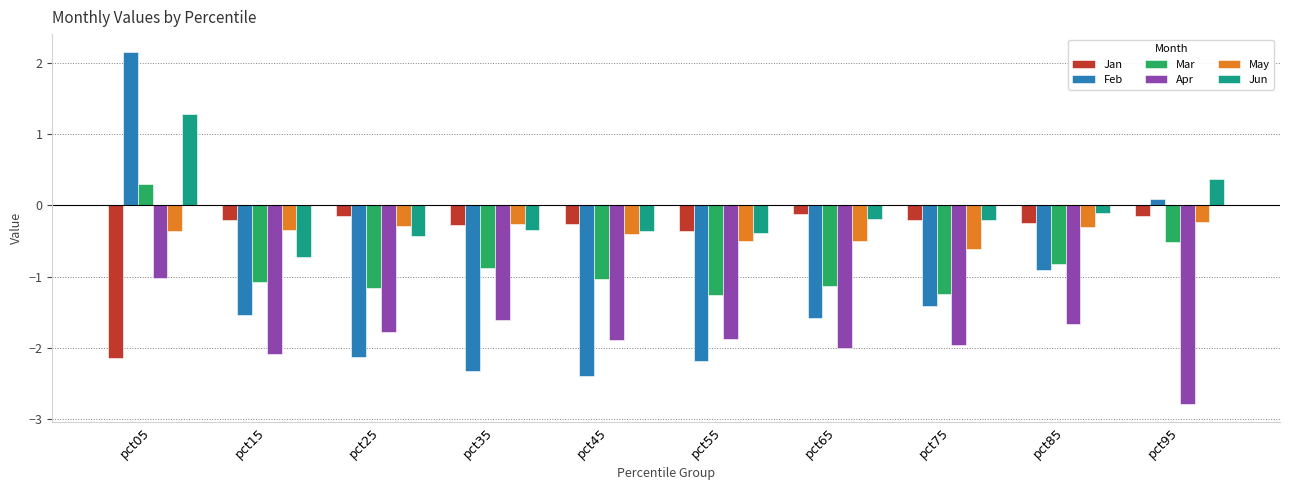

Which label corresponds to the smallest value in the chart?

pct95